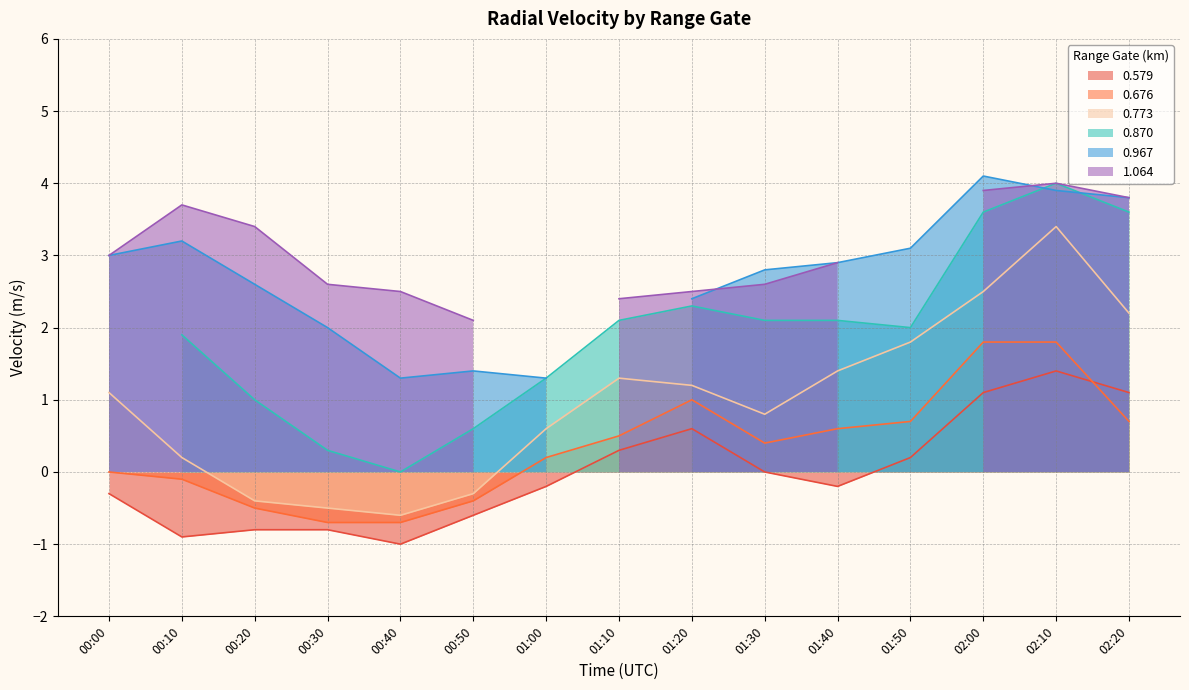

The value of 0.676 at 00:00 is -1.4. True or false?

False